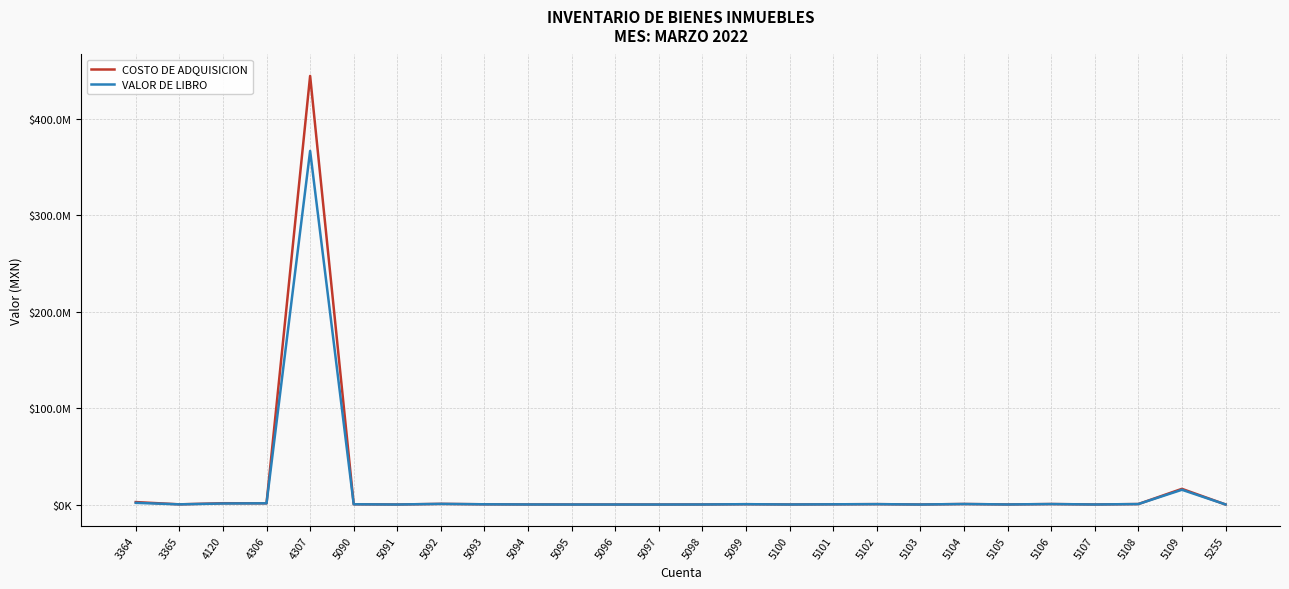

Is the value of COSTO DE ADQUISICION at 5100 greater than the value of VALOR DE LIBRO at 5095?

Yes